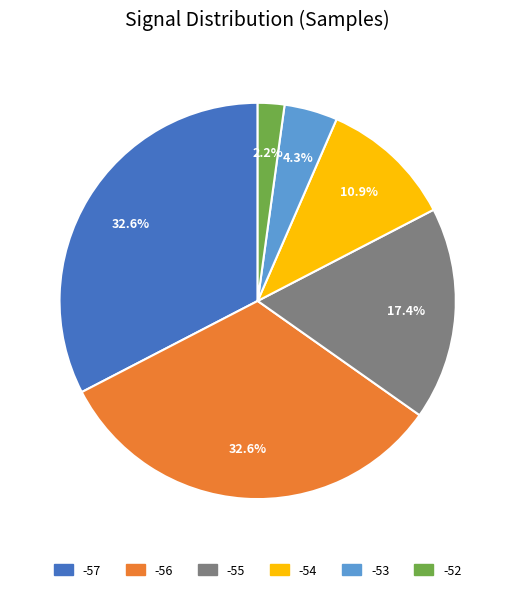

To the nearest percent, what percentage of the pie is -56?

33%